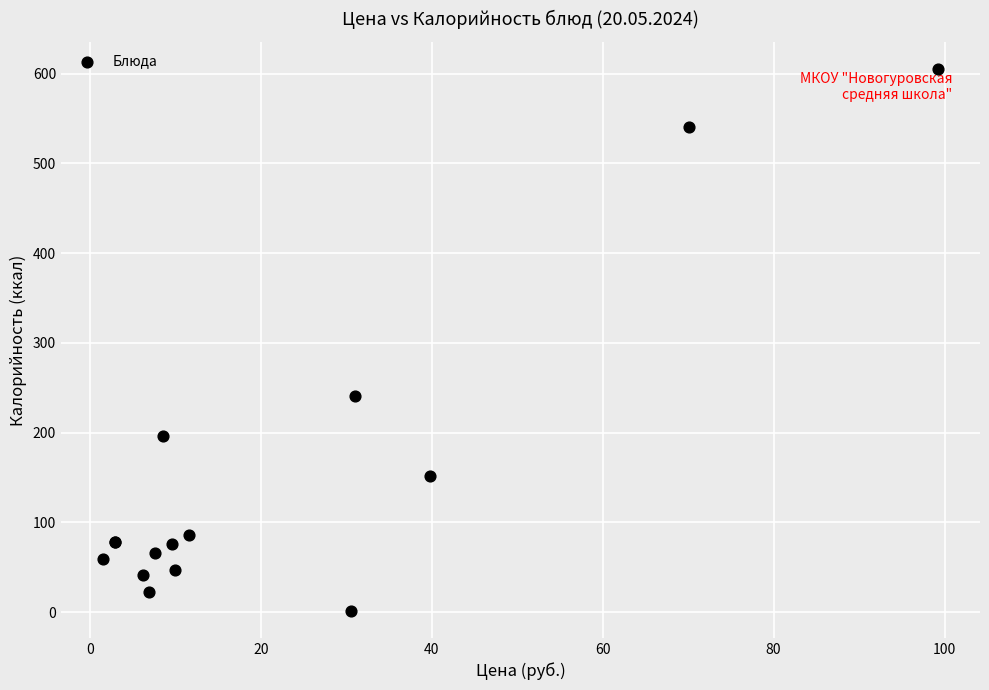

What Y value in the scatter plot is closest to 303?

240.5